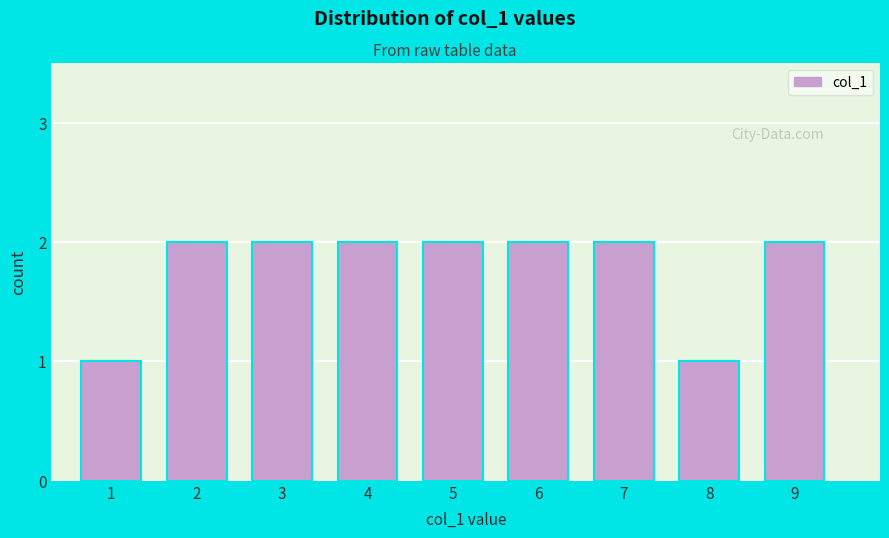

Reading right to left, what are all the values shown in this chart?

9=2	8=1	7=2	6=2	5=2	4=2	3=2	2=2	1=1